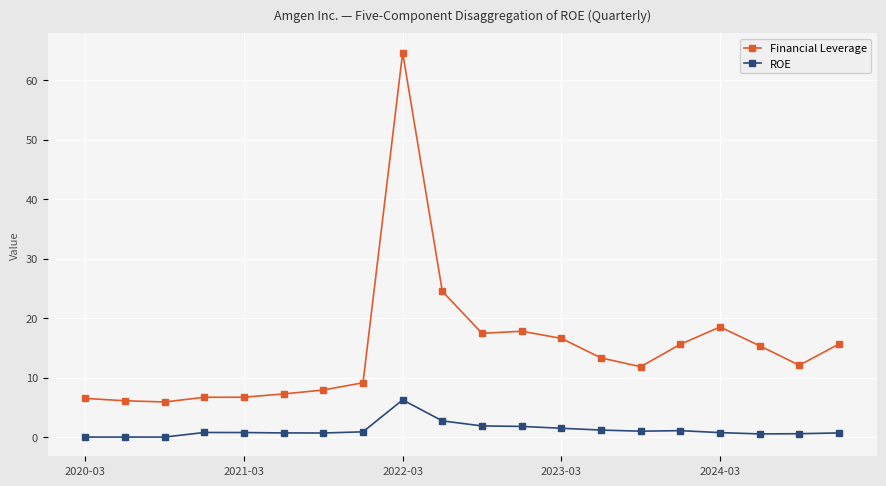

True or false: ROE has more than 2 interior local peaks.

True